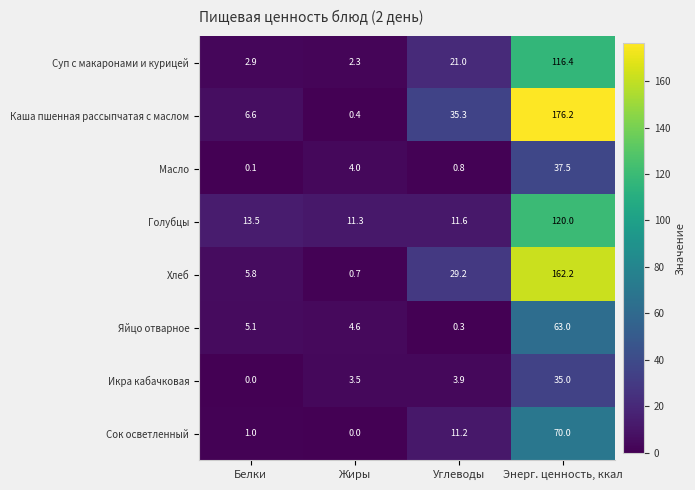

At which label is Каша пшенная рассыпчатая с маслом closest to 88?

Углеводы